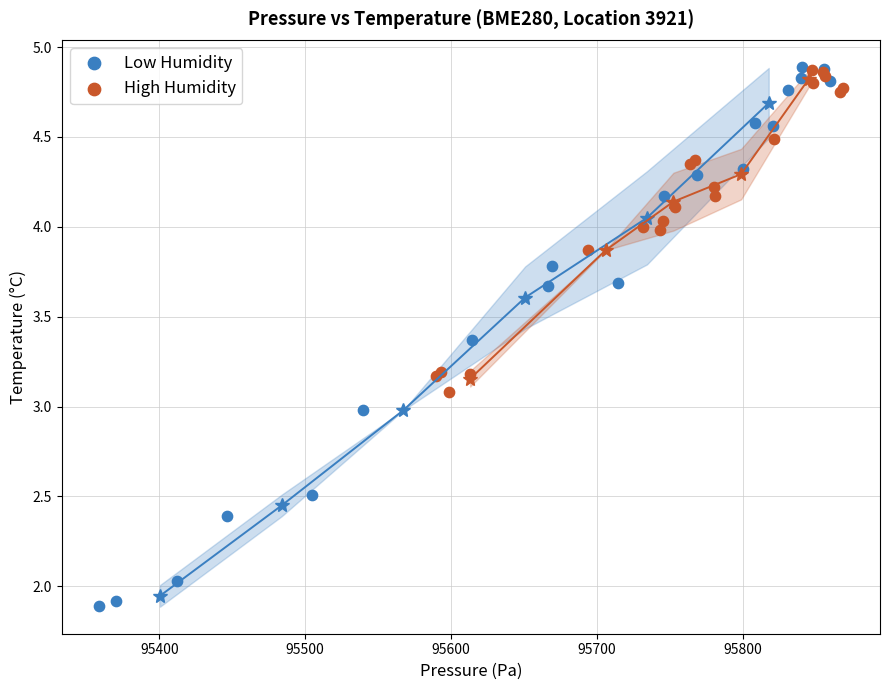

Which series has the widest spread of Y values?

Low Humidity